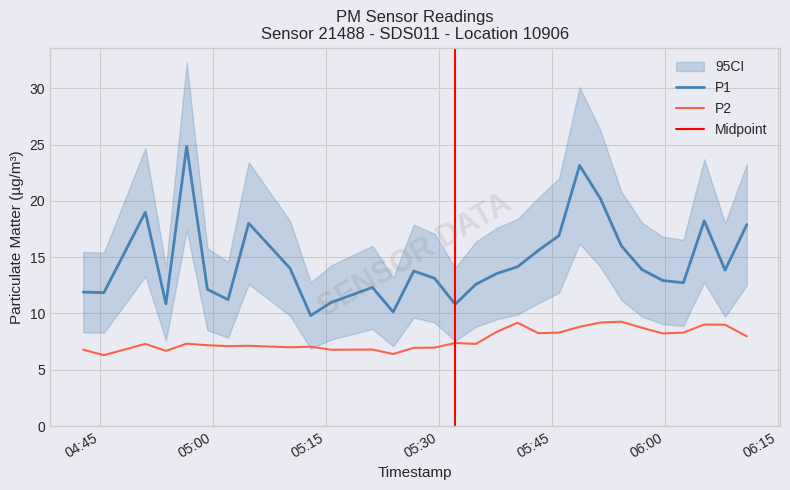

Where does the P1 series first go above 13?

2023-09-19T04:51:00